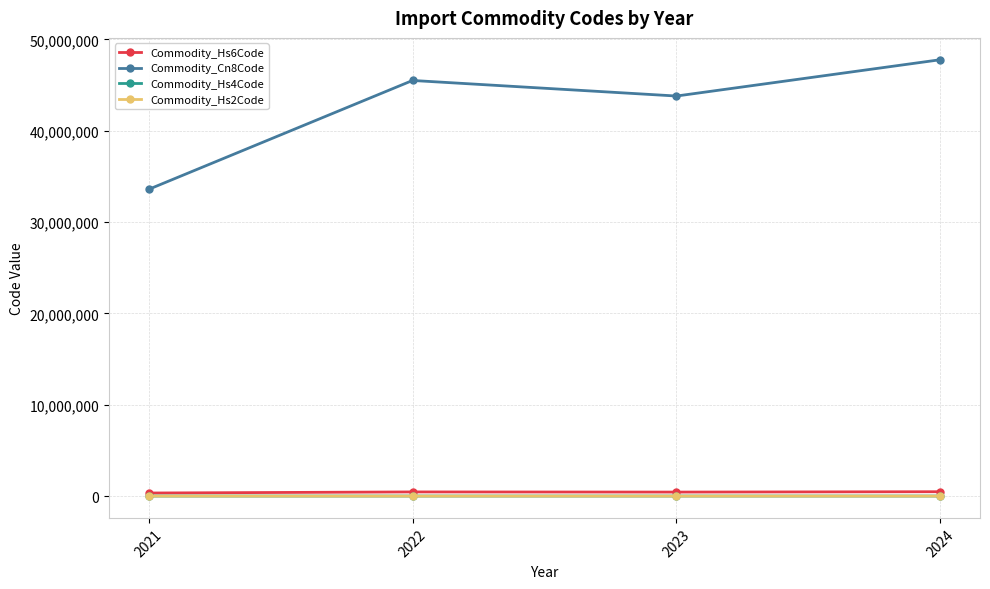

What is the value of the Commodity_Hs6Code point at the 1st from the left?

335736.3